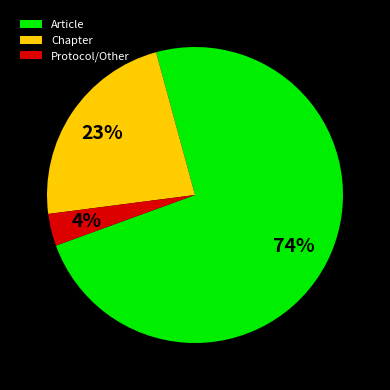

What is the smallest slice in the pie chart?

Protocol/Other